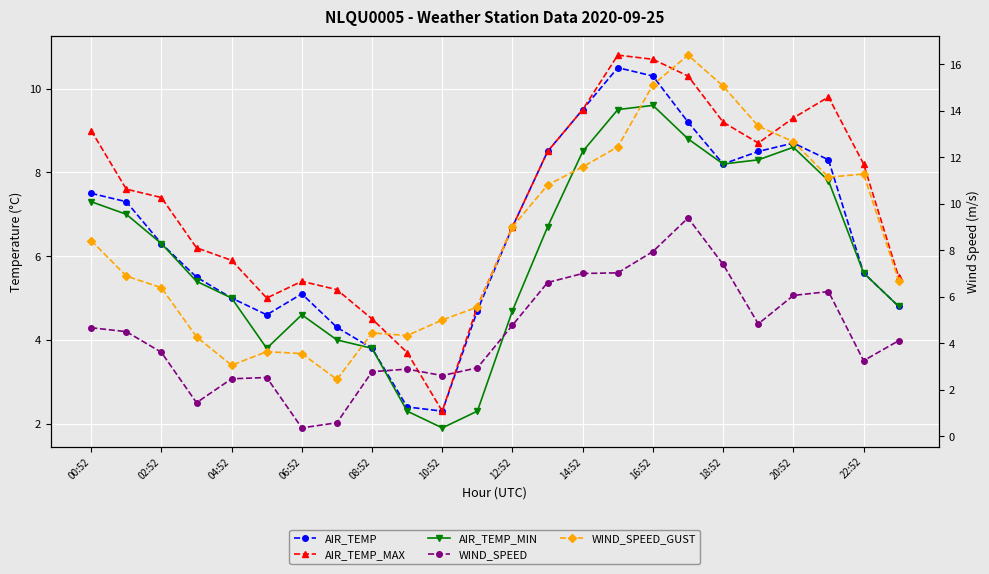

Which series has the largest total across all categories?

WIND_SPEED_GUST